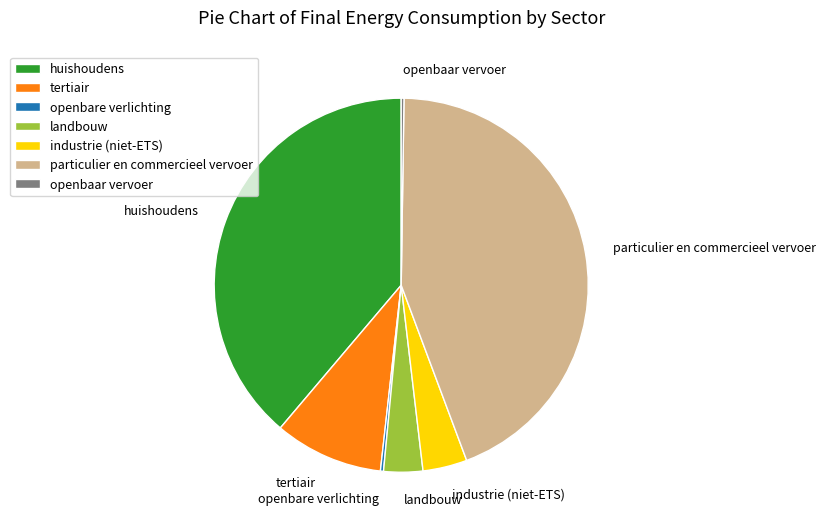

Which category has the biggest portion of the pie?

particulier en commercieel vervoer